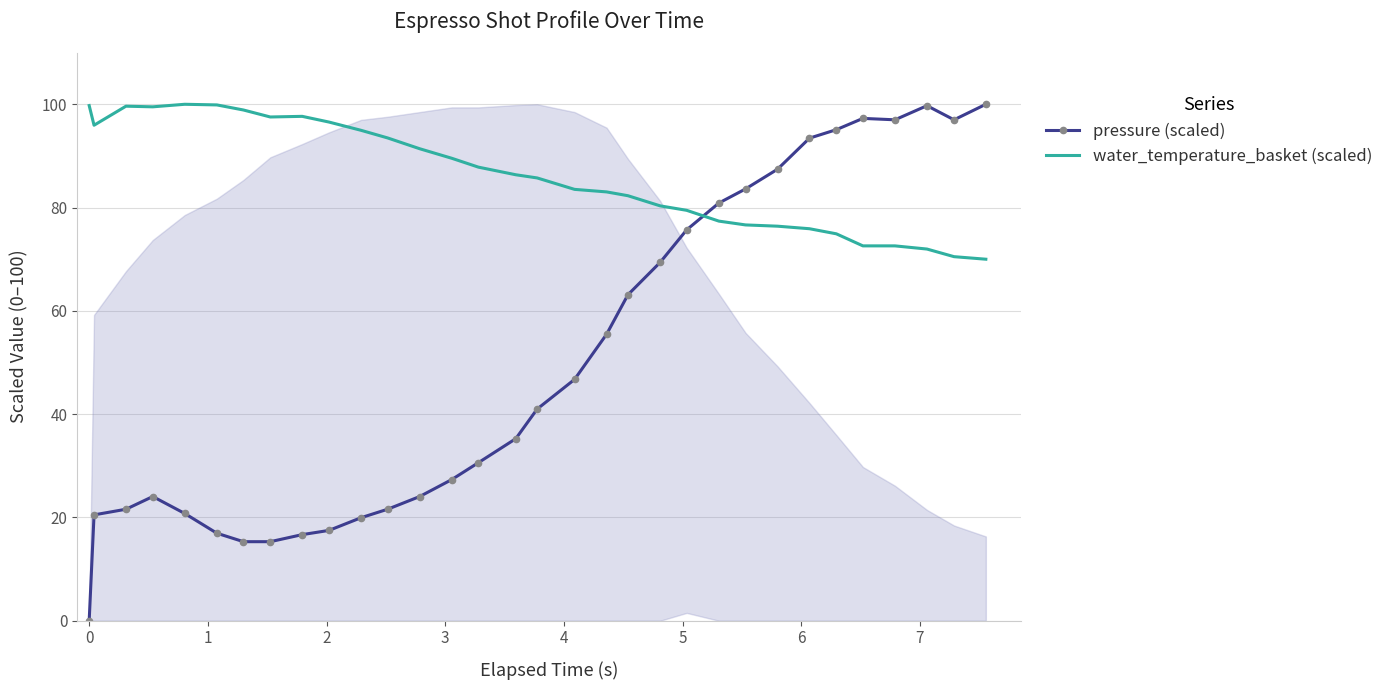

Which series ends up on top after the final intersection of pressure (scaled) and water_temperature_basket (scaled)?

pressure (scaled)